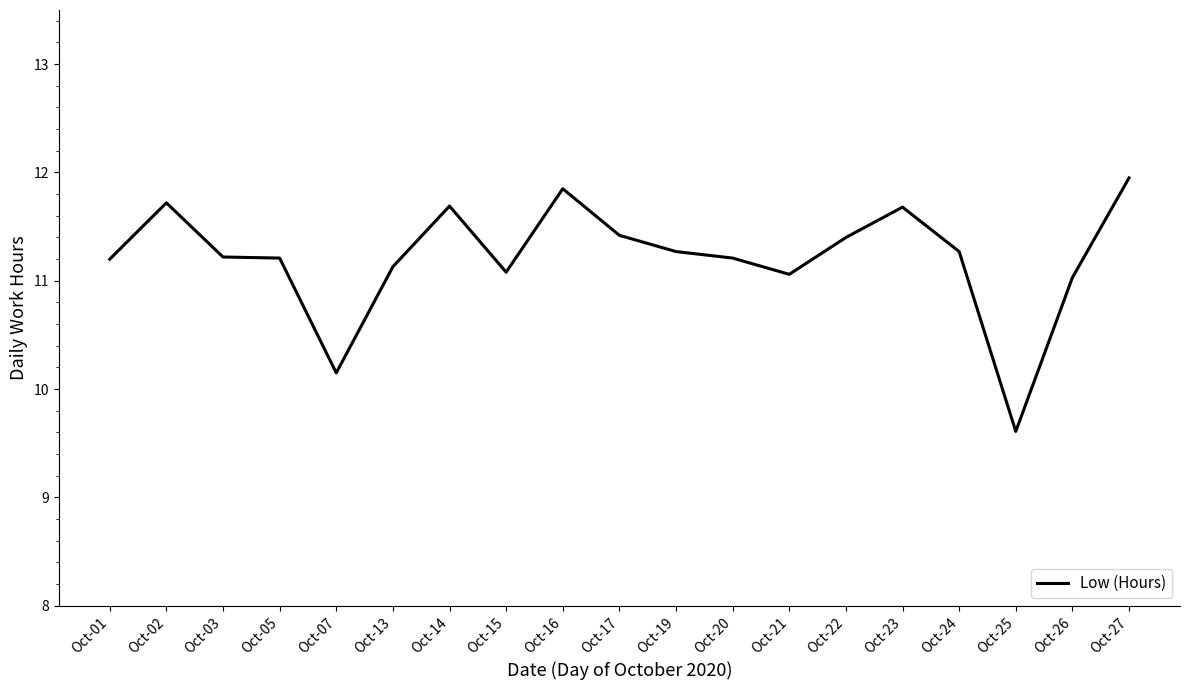

What is the difference between the values at Oct-23 and Oct-20?

0.5